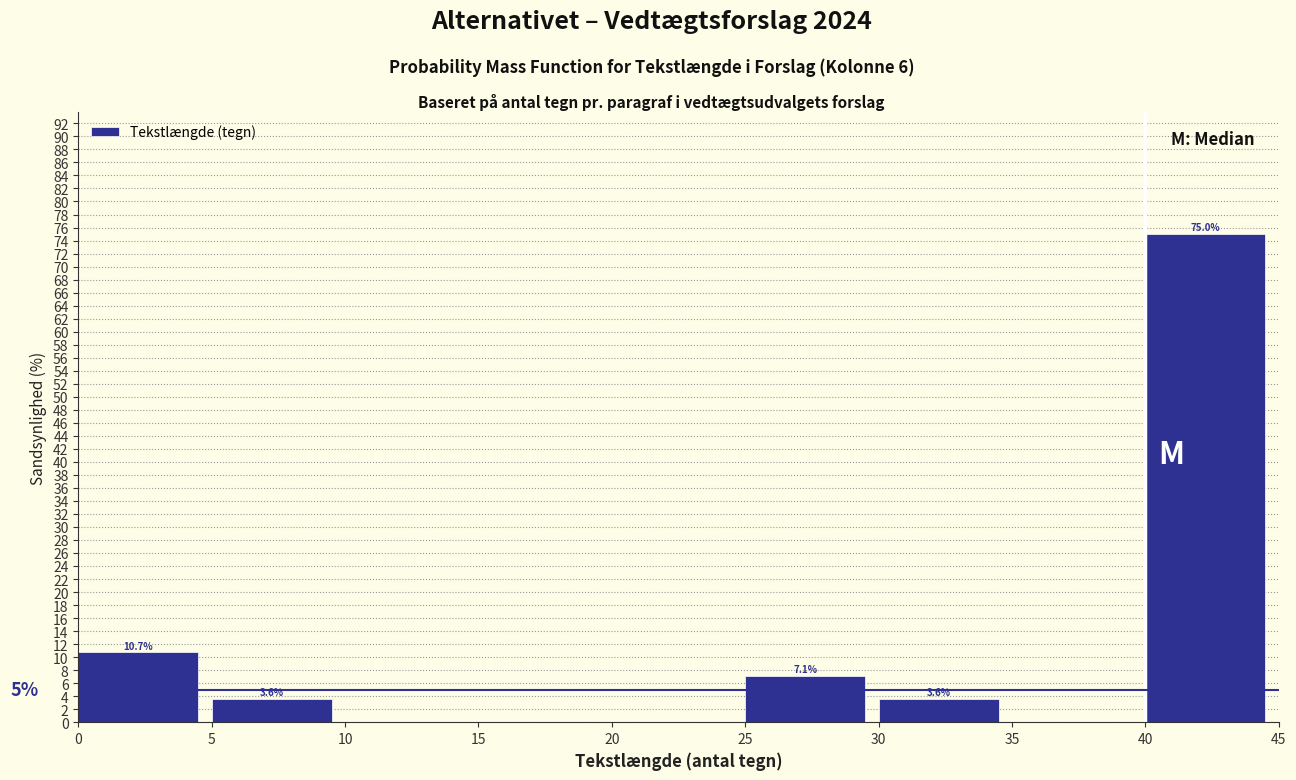

Over which range of the x-axis is the bar tallest?

40 to 45